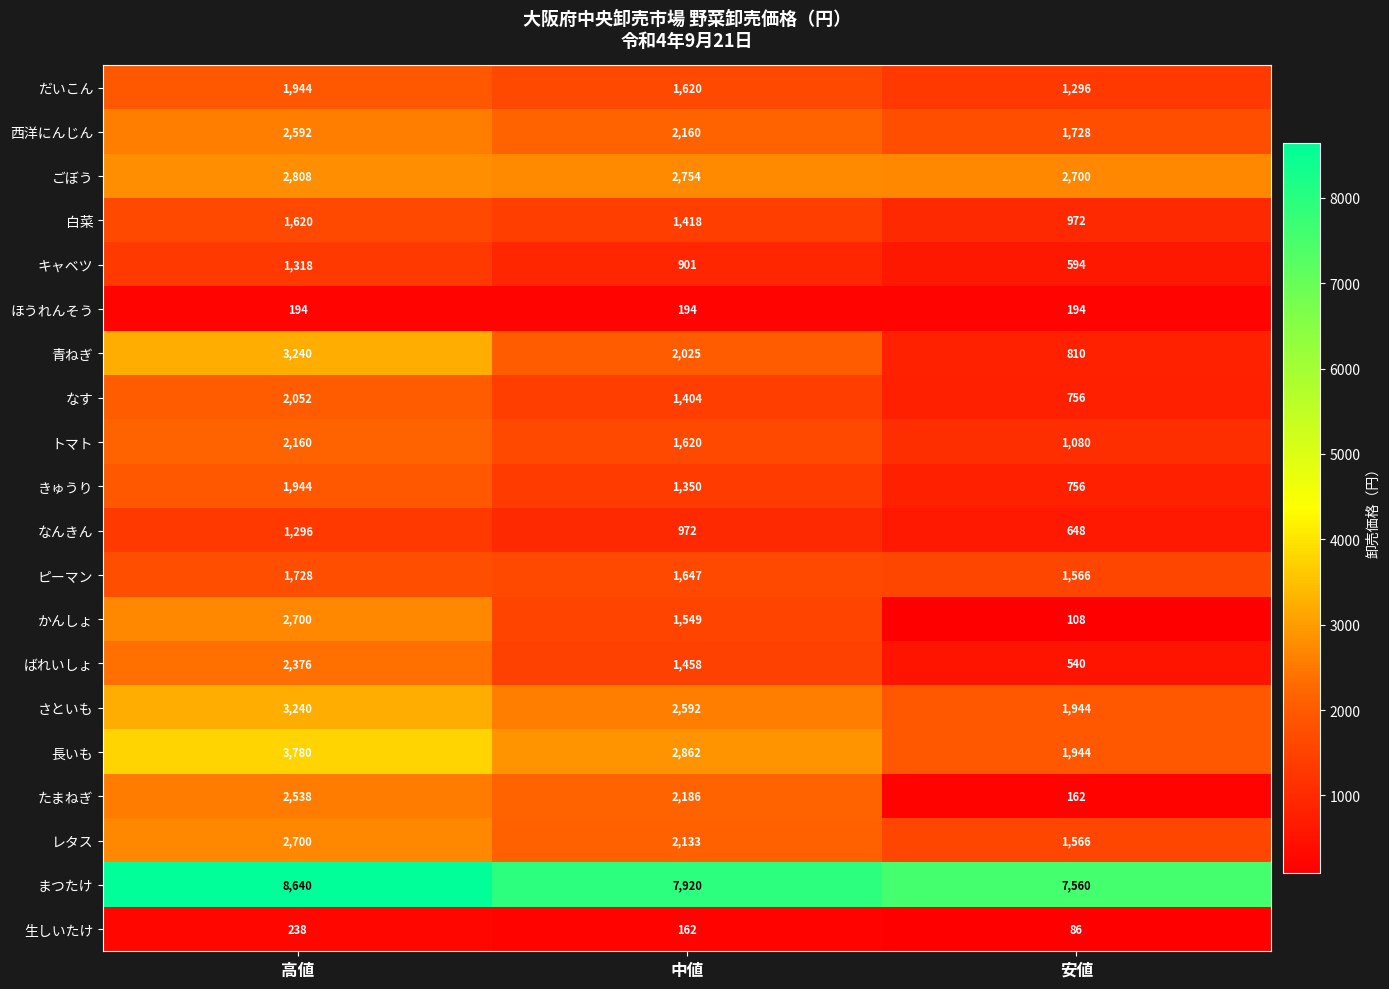

What is the maximum value for ピーマン?

1728